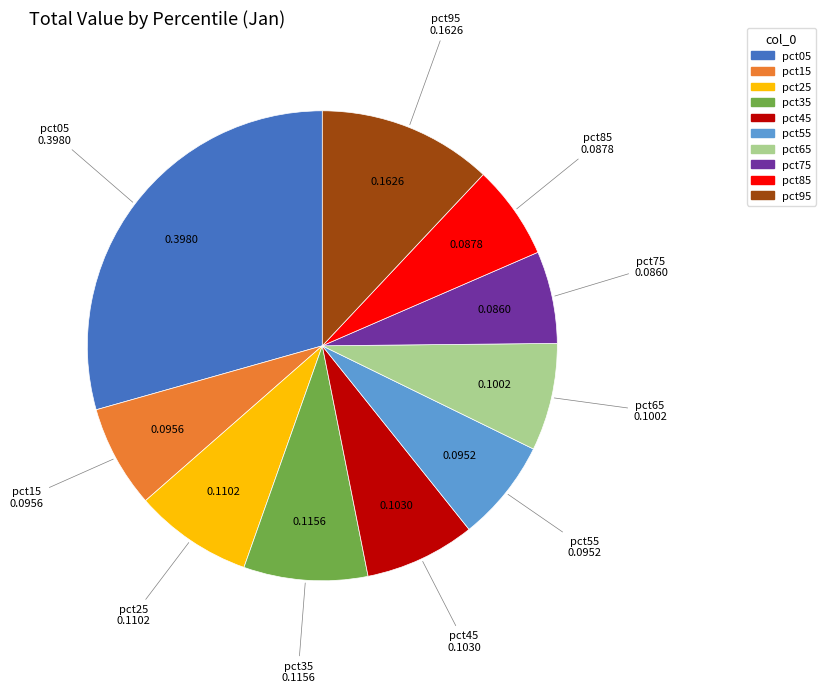

Is there any slice that represents more than half of the pie?

No